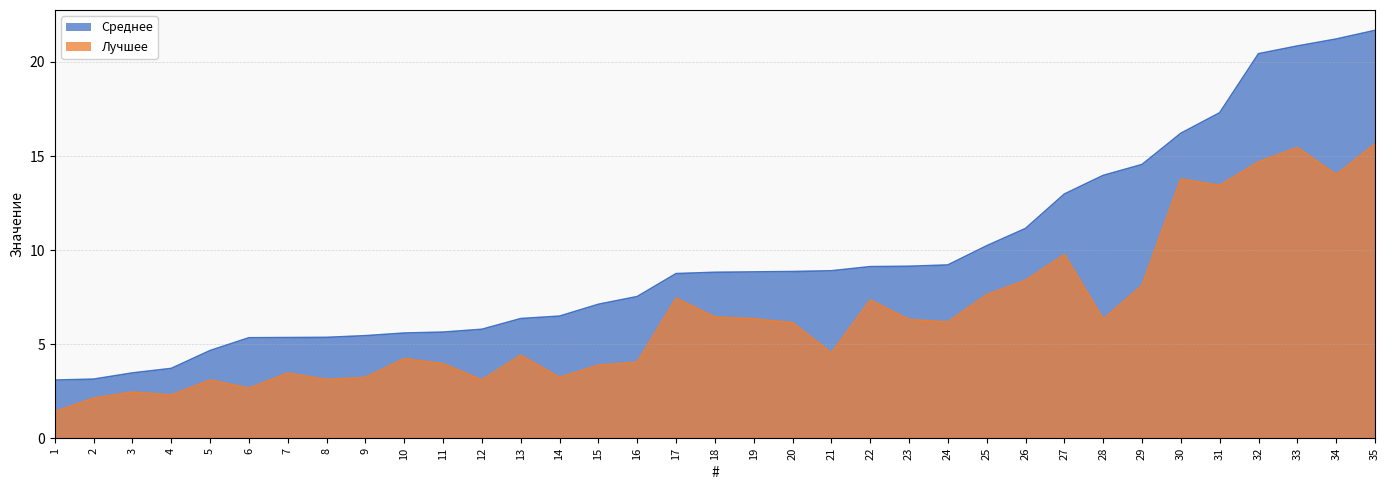

Reading left to right, what are all the values shown in this chart?

Среднее: 3.1	3.1	3.5	3.7	4.7	5.3	5.3	5.4	5.5	5.6	5.6	5.8	6.4	6.5	7.1	7.5	8.8	8.8	8.8	8.9	8.9	9.1	9.1	9.2	10.2	11.2	13.0	14.0	14.6	16.2	17.3	20.4	20.9	21.2	21.7
Лучшее: 1.4	2.1	2.5	2.3	3.1	2.7	3.5	3.1	3.2	4.2	4.0	3.1	4.4	3.2	3.9	4.0	7.4	6.4	6.3	6.1	4.5	7.3	6.3	6.2	7.6	8.4	9.8	6.3	8.1	13.8	13.4	14.7	15.4	14.0	15.7